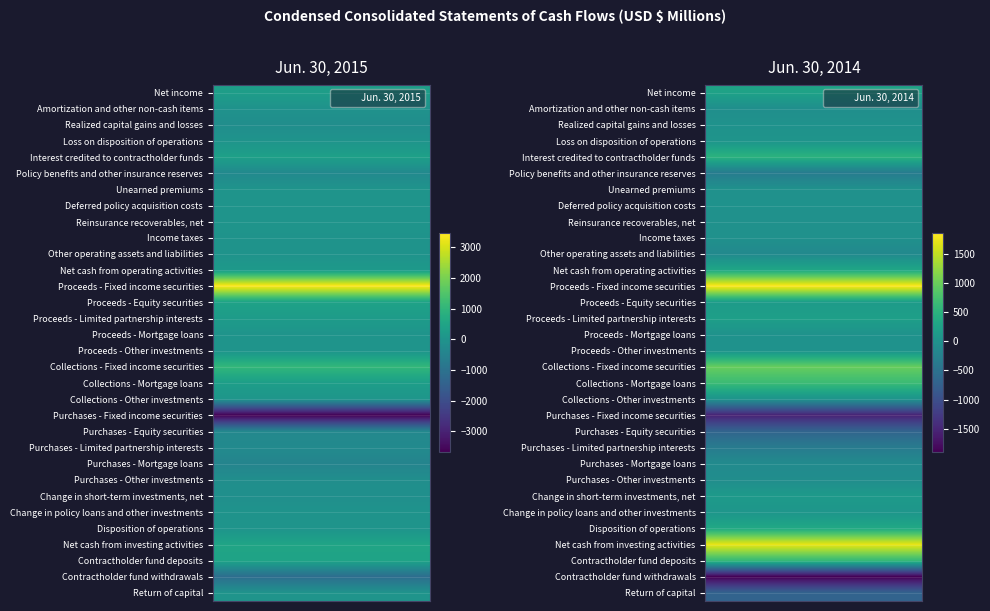

Reading left to right, transcribe all the data shown in this chart.

Net income: 0=303	1=259
Amortization and other non-cash items: 0=-40	1=-39
Realized capital gains and losses: 0=-170	1=10
Loss on disposition of operations: 0=0	1=44
Interest credited to contractholder funds: 0=365	1=505
Policy benefits and other insurance reserves: 0=-295	1=-337
Unearned premiums: 0=0	1=-1
Deferred policy acquisition costs: 0=1	1=7
Reinsurance recoverables, net: 0=22	1=-4
Income taxes: 0=-9	1=-8
Other operating assets and liabilities: 0=-25	1=-123
Net cash from operating activities: 0=152	1=313
Proceeds - Fixed income securities: 0=3452	1=1850
Proceeds - Equity securities: 0=418	1=150
Proceeds - Limited partnership interests: 0=241	1=215
Proceeds - Mortgage loans: 0=0	1=10
Proceeds - Other investments: 0=13	1=19
Collections - Fixed income securities: 0=1047	1=980
Collections - Mortgage loans: 0=312	1=659
Collections - Other investments: 0=48	1=29
Purchases - Fixed income securities: 0=-3675	1=-1541
Purchases - Equity securities: 0=-356	1=-689
Purchases - Limited partnership interests: 0=-270	1=-344
Purchases - Mortgage loans: 0=-469	1=-100
Purchases - Other investments: 0=-144	1=-63
Change in short-term investments, net: 0=-125	1=133
Change in policy loans and other investments: 0=-11	1=64
Disposition of operations: 0=10	1=345
Net cash from investing activities: 0=491	1=1717
Contractholder fund deposits: 0=455	1=605
Contractholder fund withdrawals: 0=-1126	1=-1900
Return of capital: 0=0	1=-700